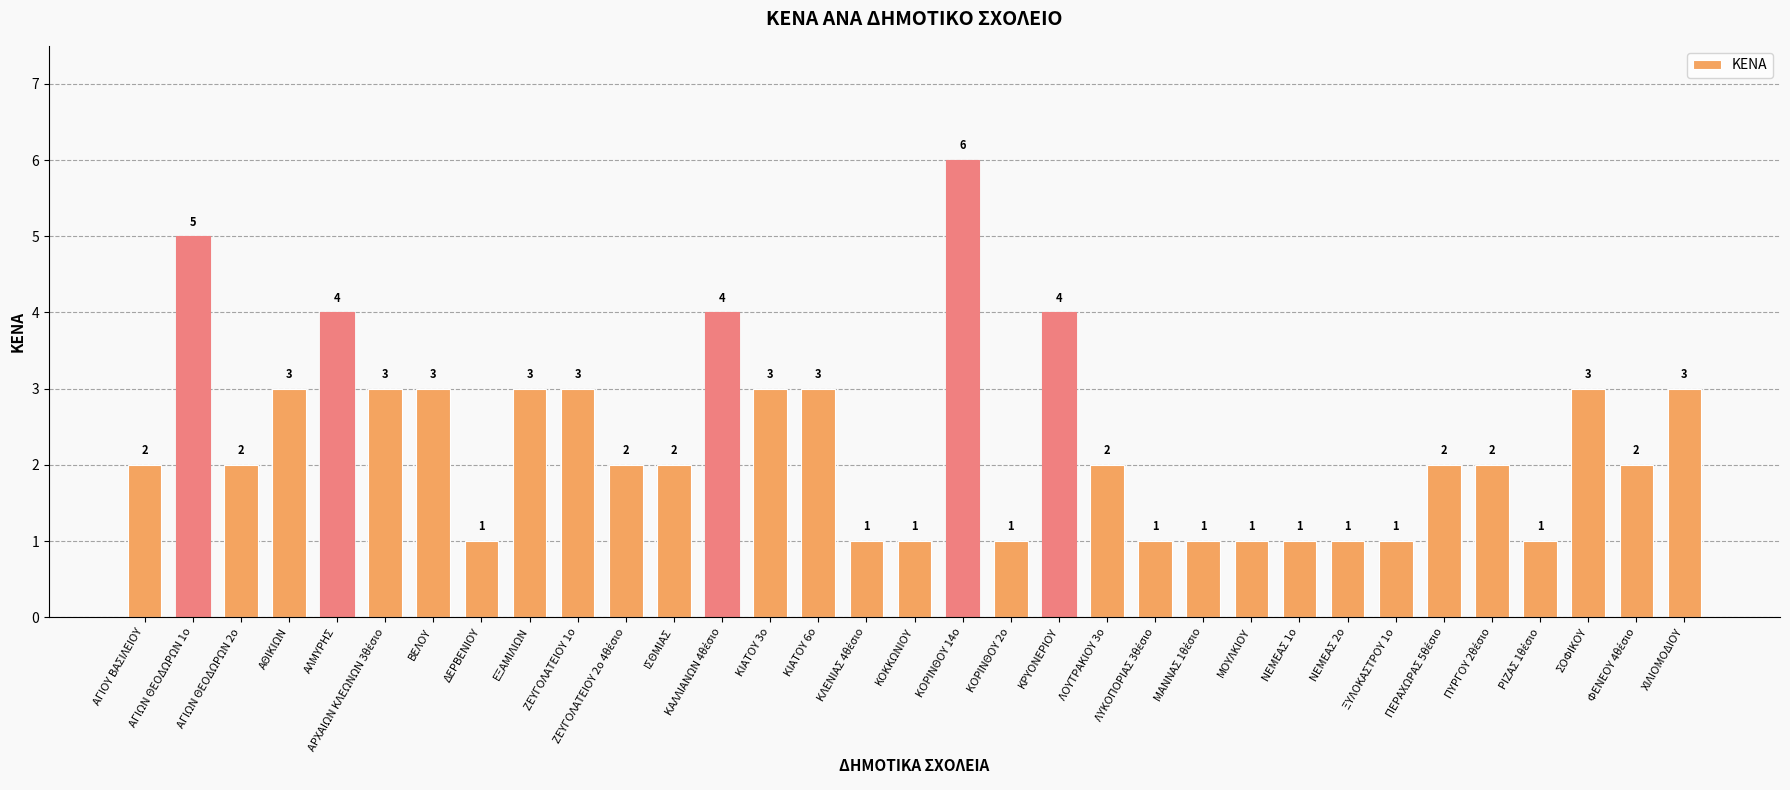

How many bars are there in total?

33